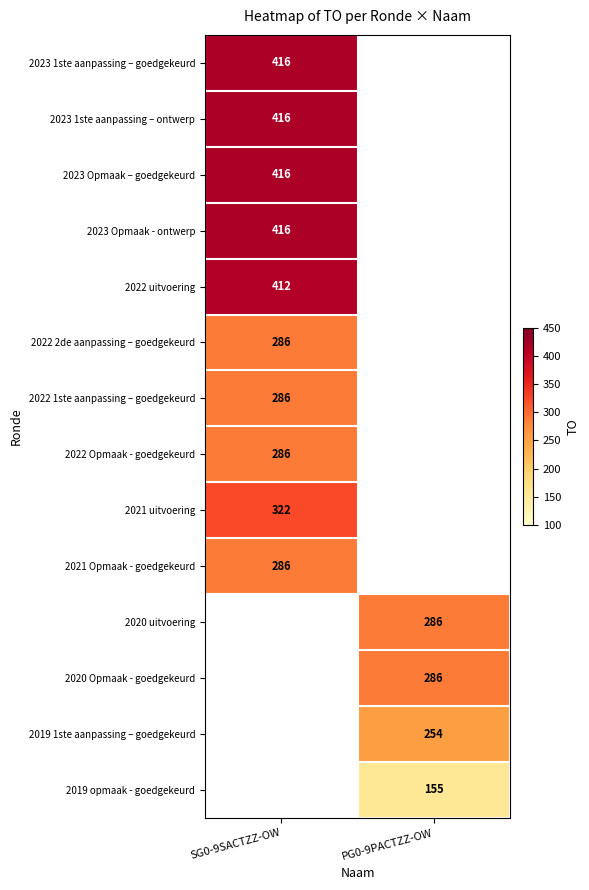

The value of 2022 1ste aanpassing – goedgekeurd at SG0-9SACTZZ-OW is 184.1. True or false?

False